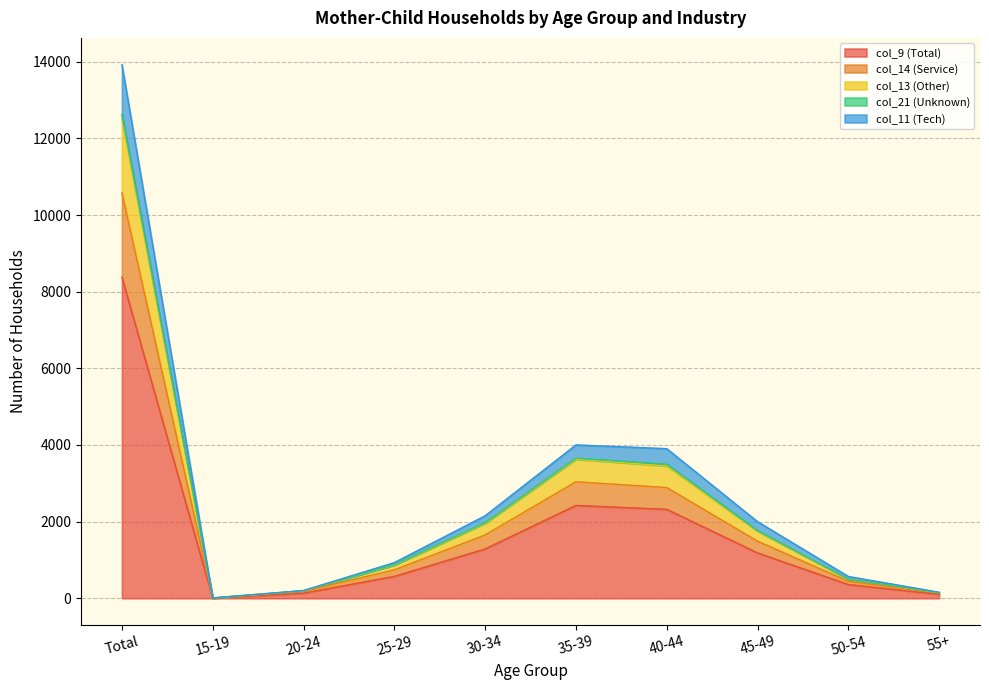

Where is col_13 (Other) nearest to the value 6314?

35-39